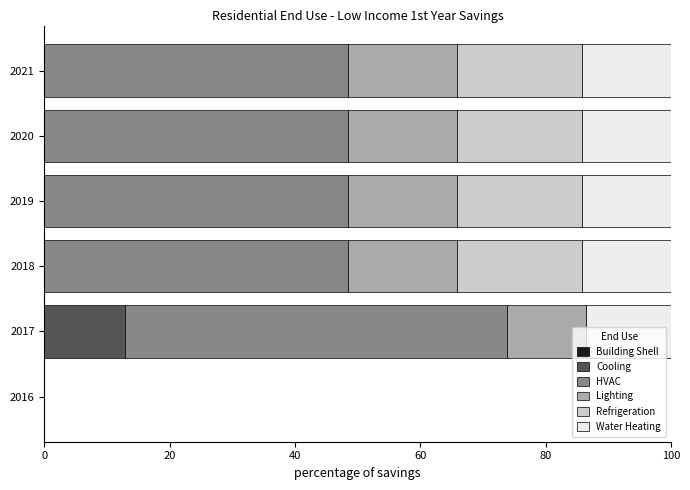

What is the total value across all series at 2018?

100.0